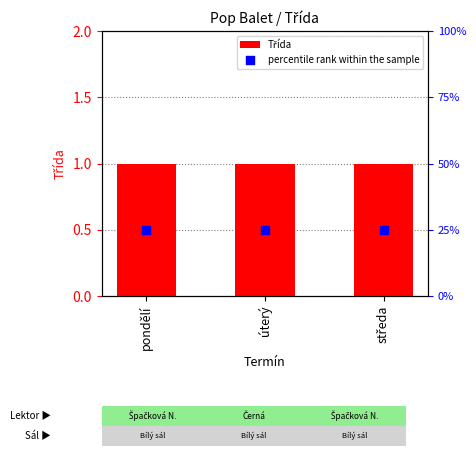

At how many categories does at least one series exceed 0?

3